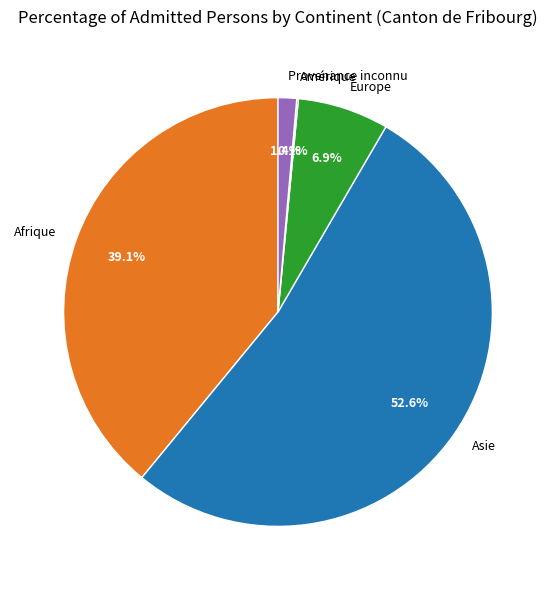

What is the largest slice in the pie chart?

Asie